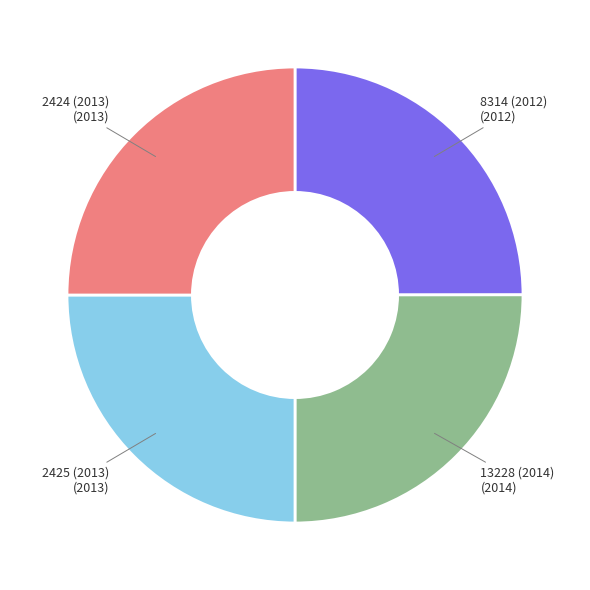

Does any single category account for the majority?

No